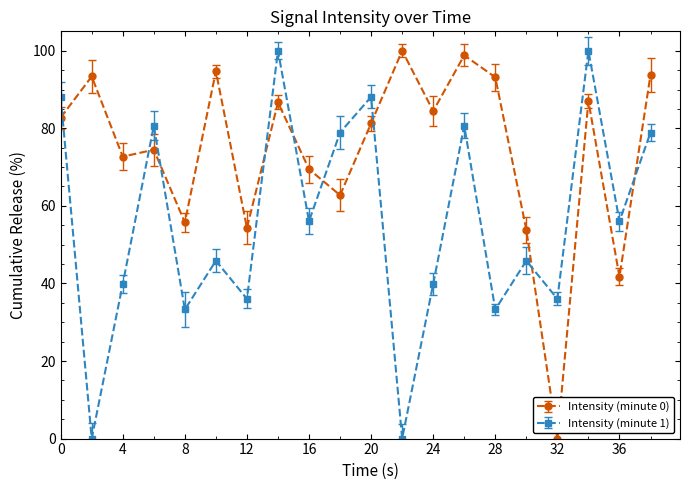

True or false: Intensity (minute 0) has more than 0 points higher than both neighbors.

True